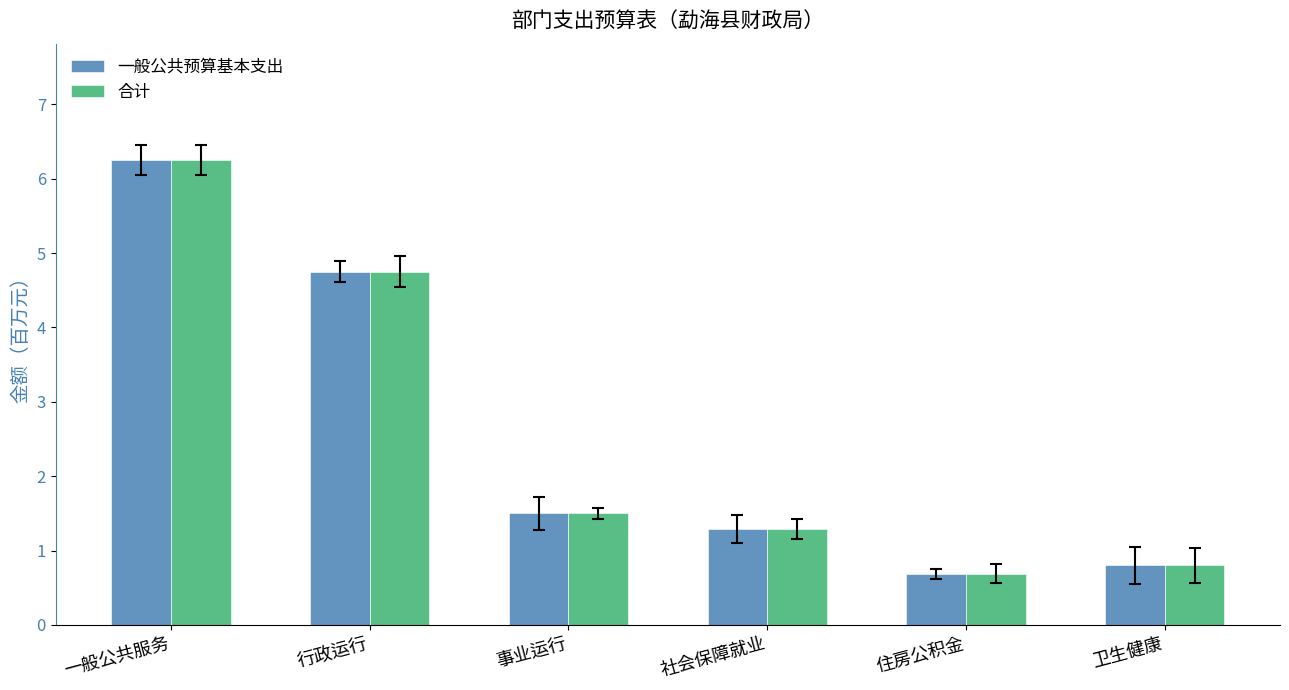

The value of 合计 at 住房公积金 is 0.7. True or false?

True